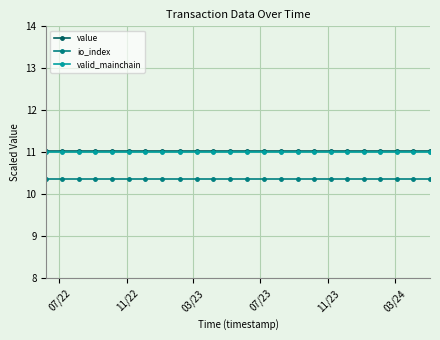

Does the chart display data point markers on the line(s)?

Yes